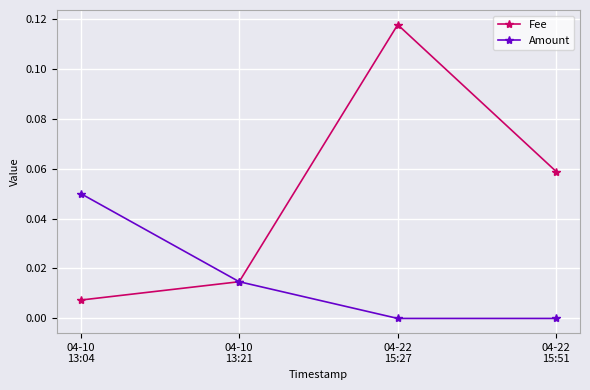

What is the label of the 3rd point from the right?

04-10
13:21